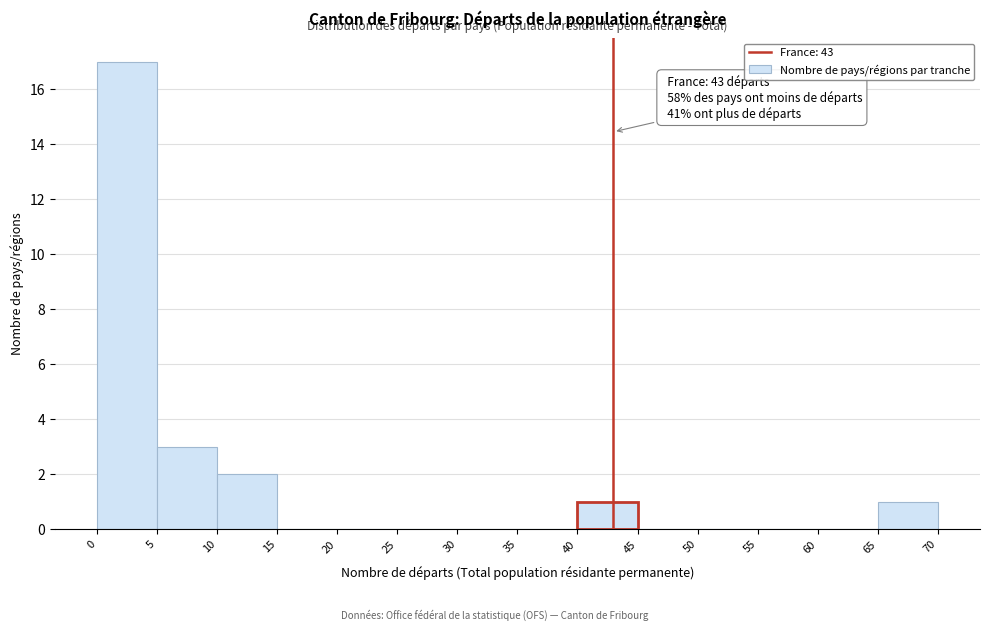

Over which range of the x-axis is the bar tallest?

0 to 5